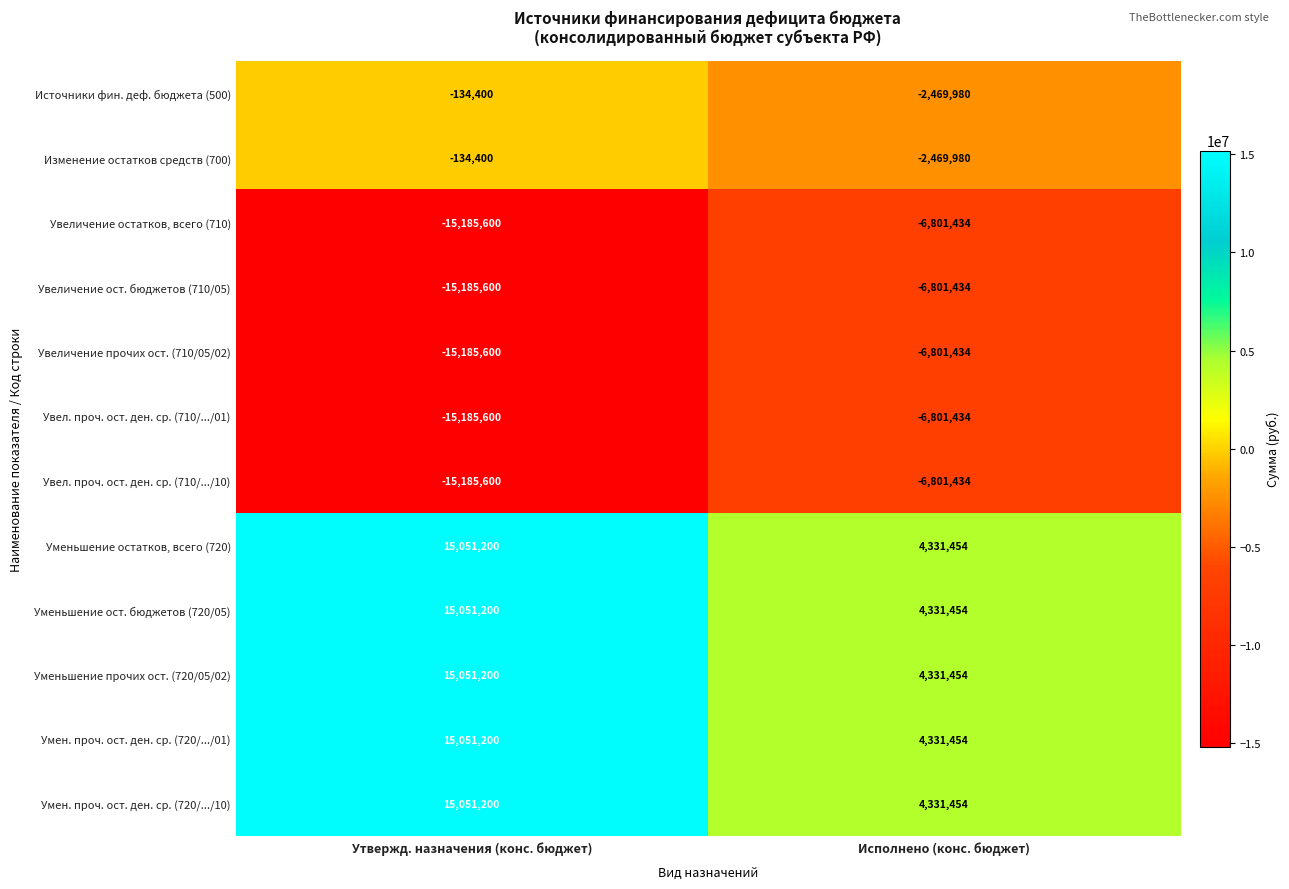

Which category has the lowest value in the Источники фин. деф. бюджета (500) series?

Исполнено (конс. бюджет)